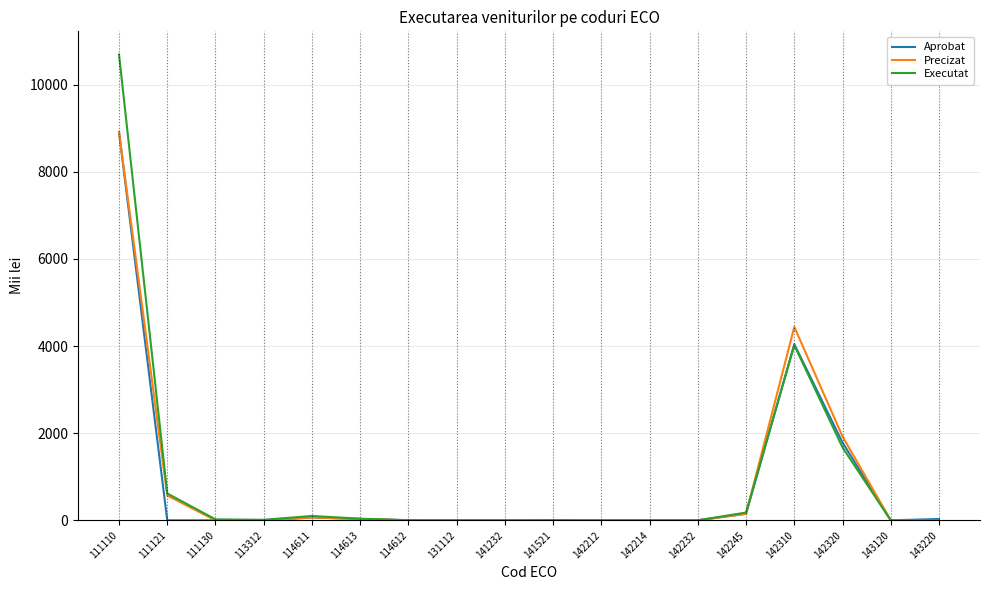

What is the approximate value of Precizat at 111121?

570.0